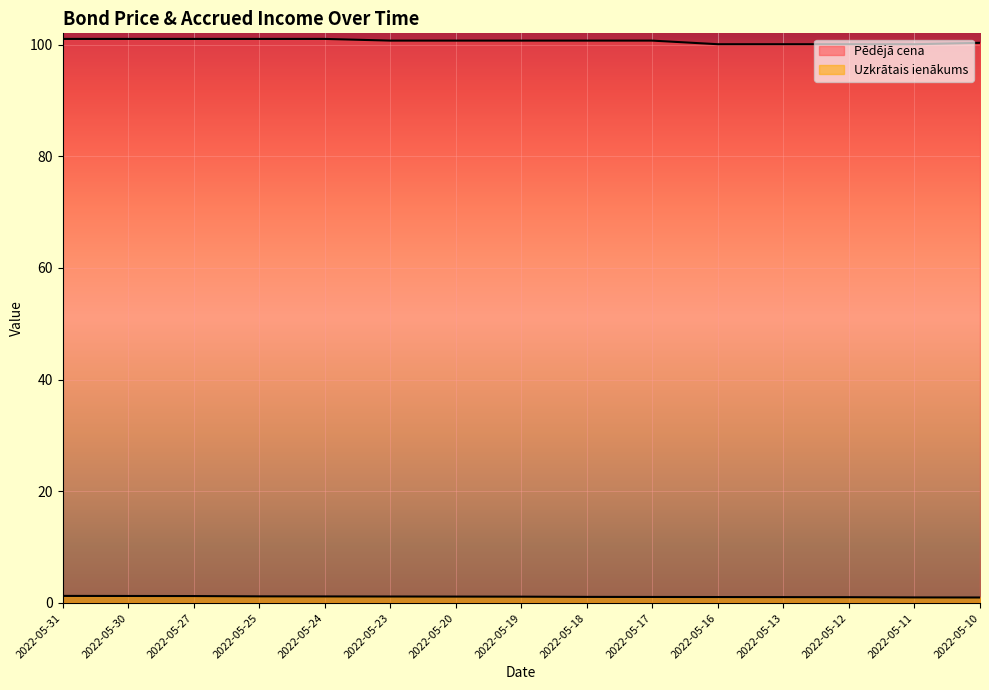

At 2022-05-16, list the series in order from largest to smallest.

Pēdējā cena, Uzkrātais ienākums